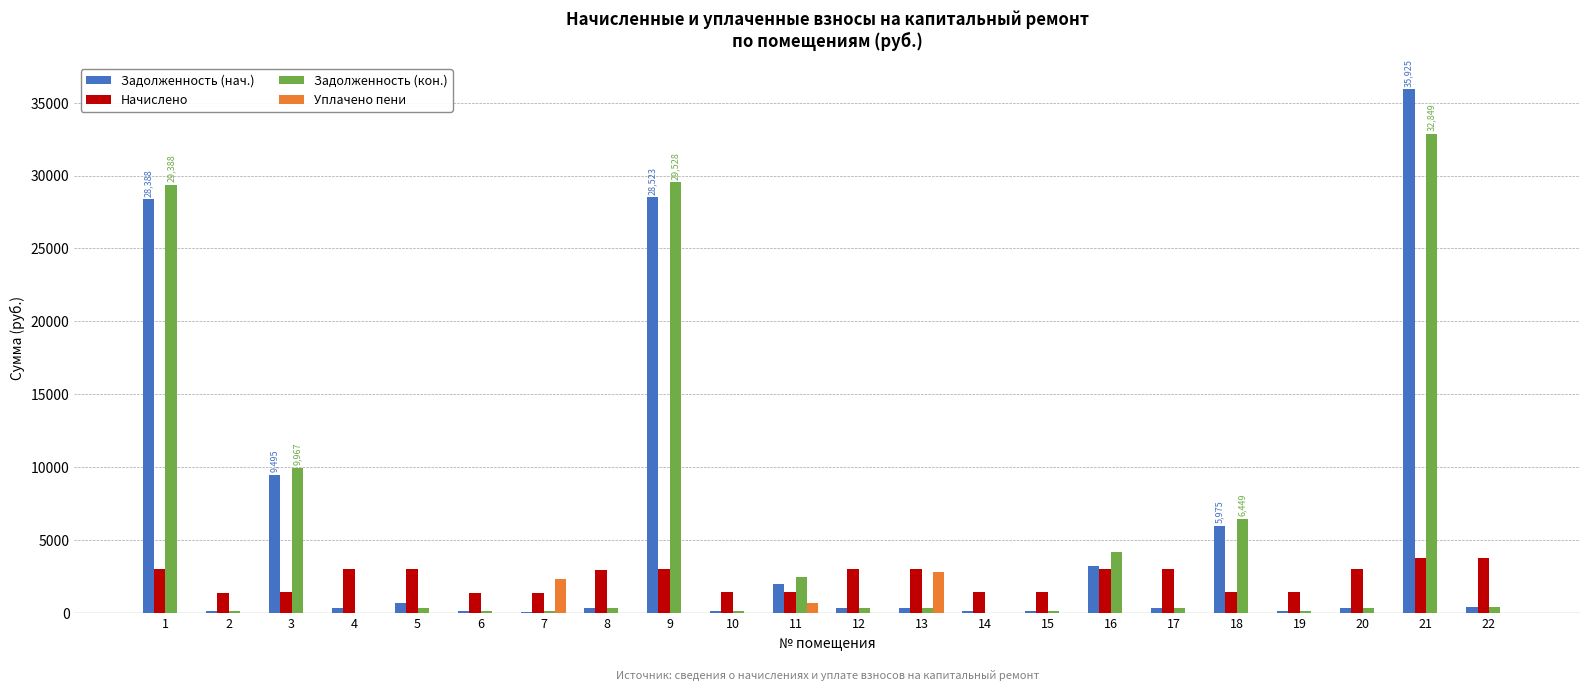

How many distinct data groups are displayed?

4